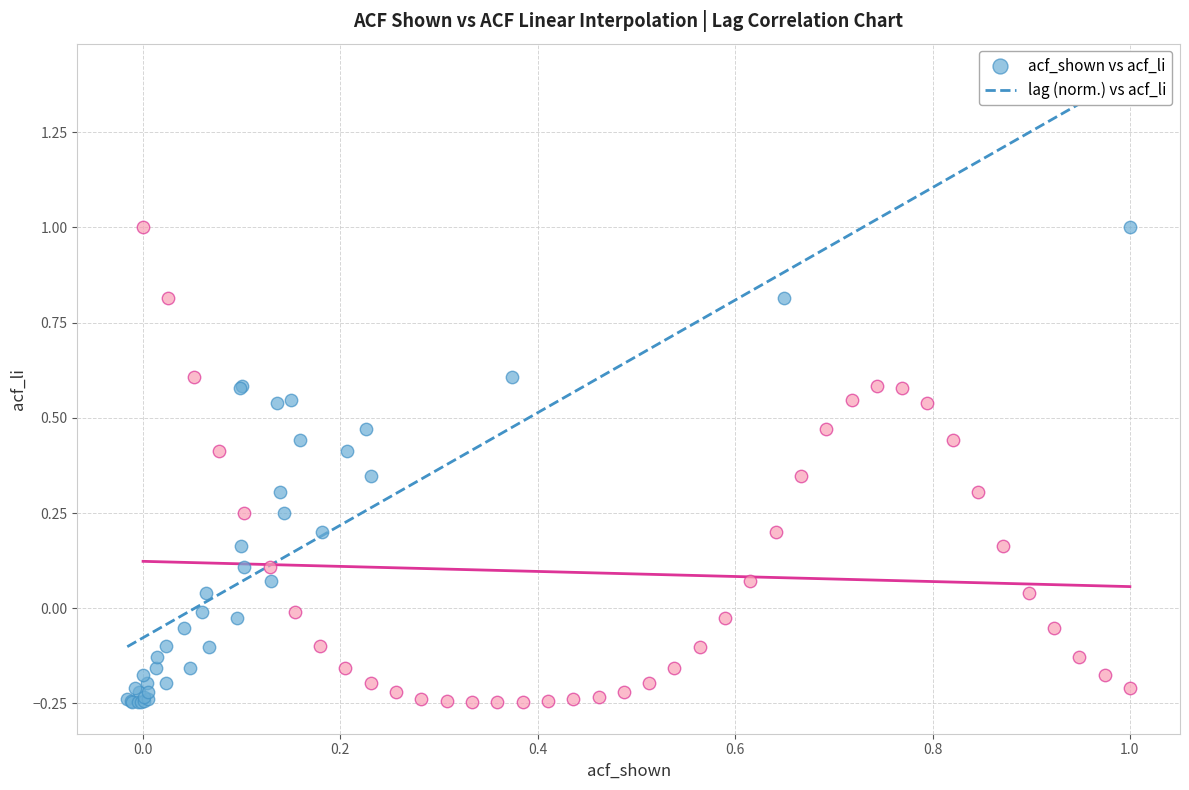

What are all the series names shown in the legend?

acf_shown vs acf_li, lag (norm.) vs acf_li